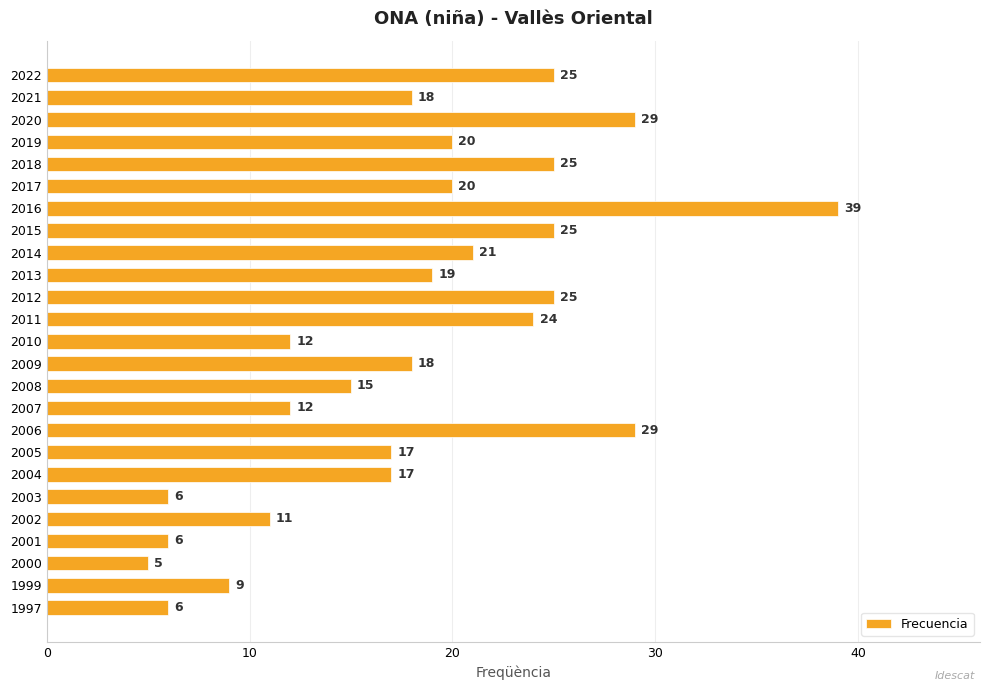

What is the value of the 1st bar from the top?

25